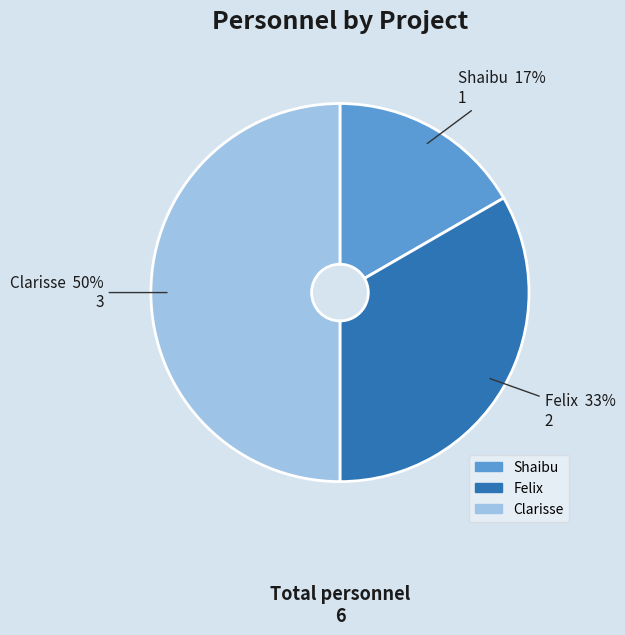

Which category has the biggest portion of the pie?

Clarisse